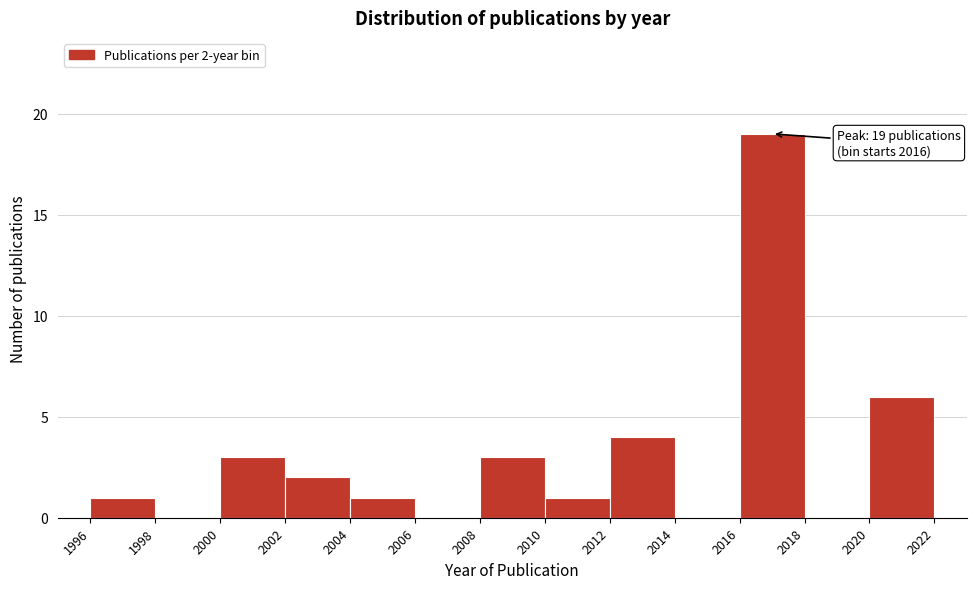

Which range on the x-axis has the tallest bar?

2016 to 2018